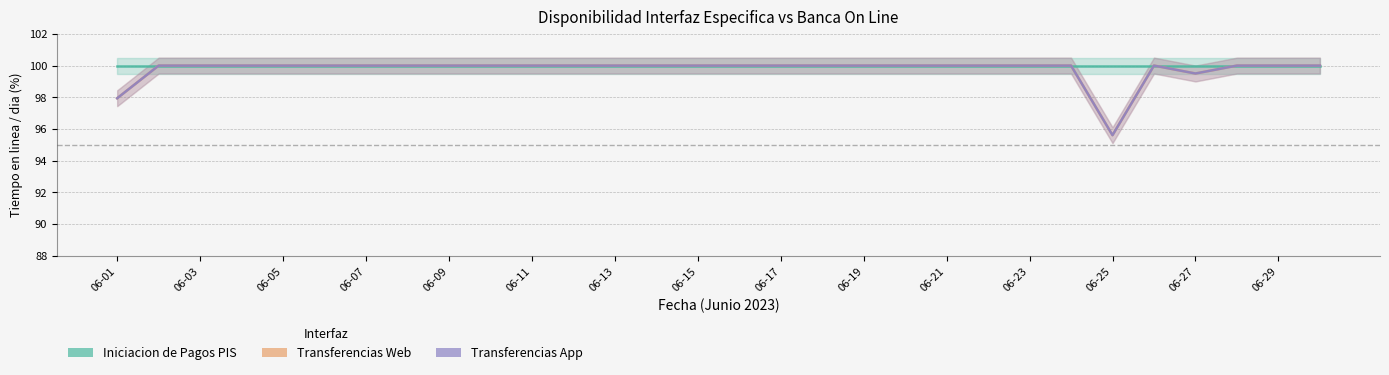

Is the value of Transferencias Web at 06-13 greater than the value of Iniciacion de Pagos PIS at 06-23?

No